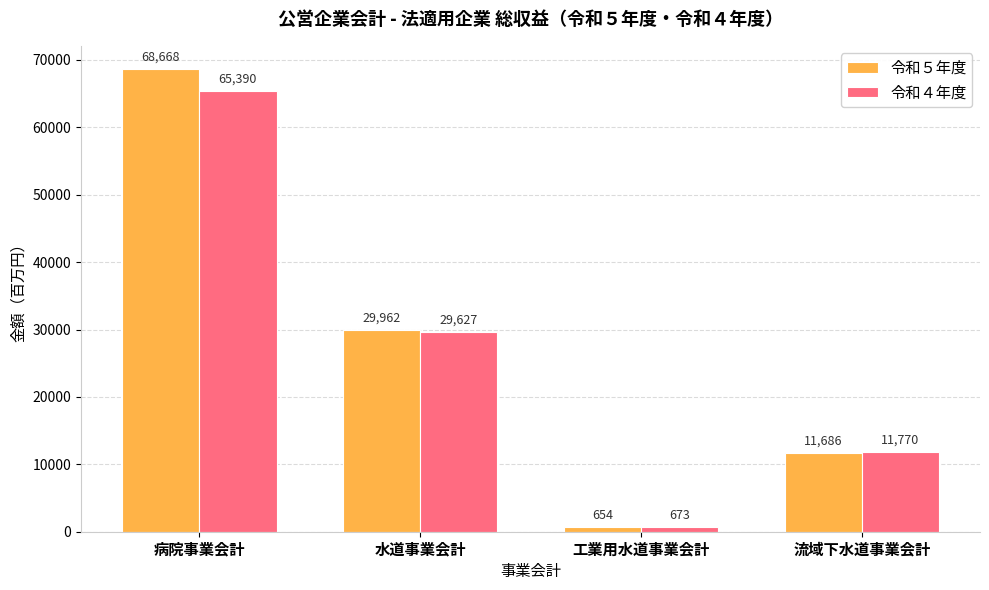

What is the difference between the maximum and minimum values in the 令和４年度 series?

64717